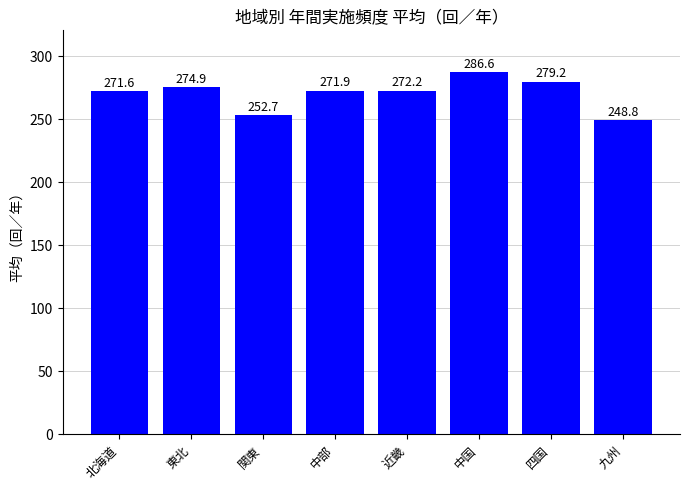

Which category has the lowest value across all series?

九州